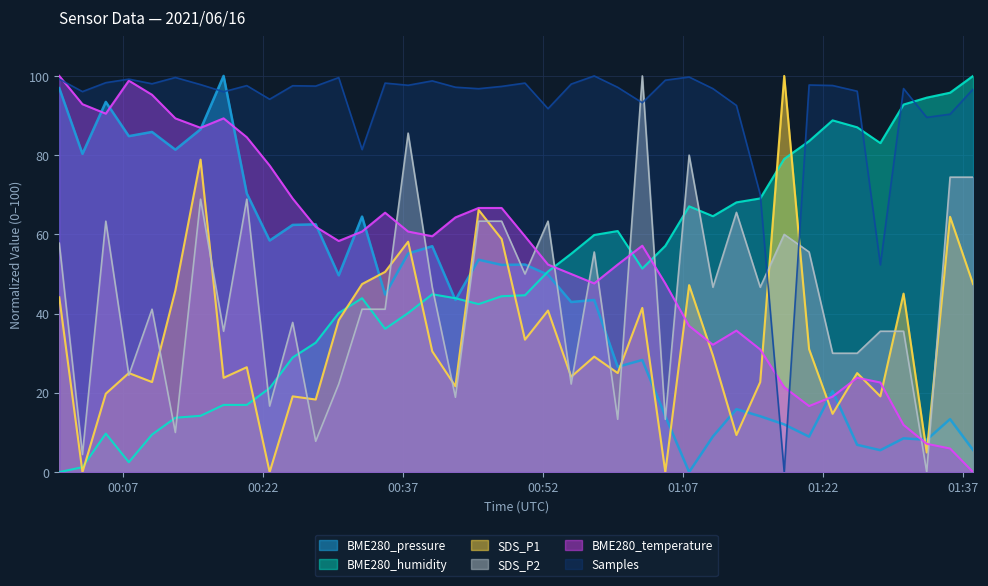

How many distinct data groups are displayed?

6